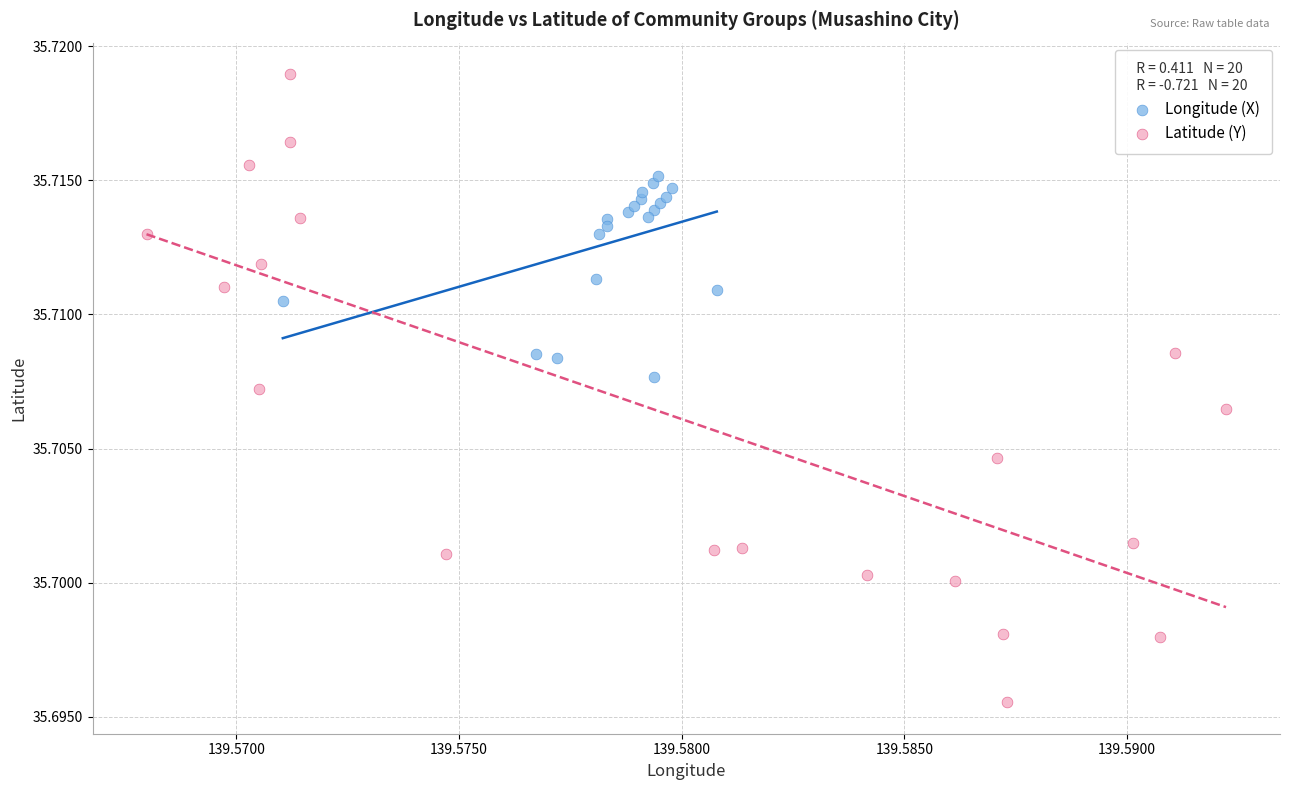

Which series reaches the minimum Y coordinate?

Latitude (Y)